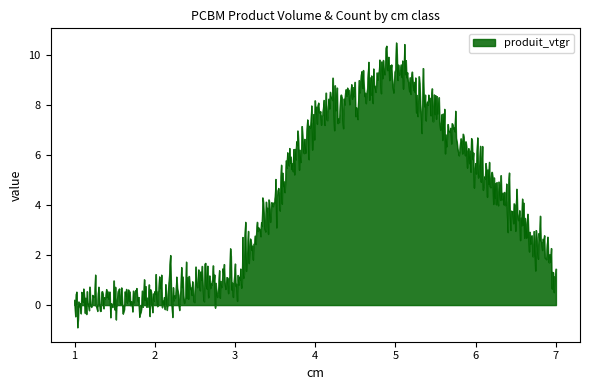

What is the difference between the maximum and minimum values?

11.4